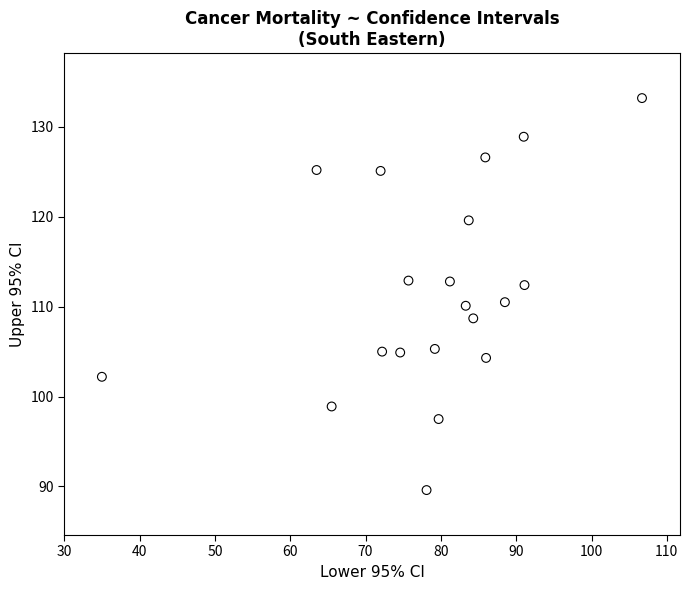

What is the range of Y values (max minus min)?

43.6